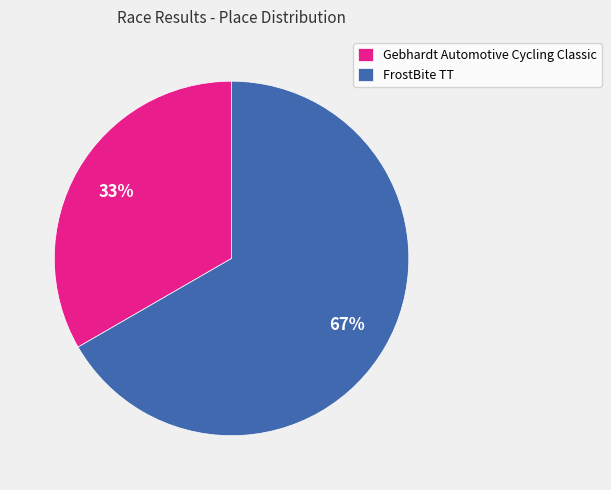

To the nearest percent, what is the combined percentage of FrostBite TT and Gebhardt Automotive Cycling Classic?

100%